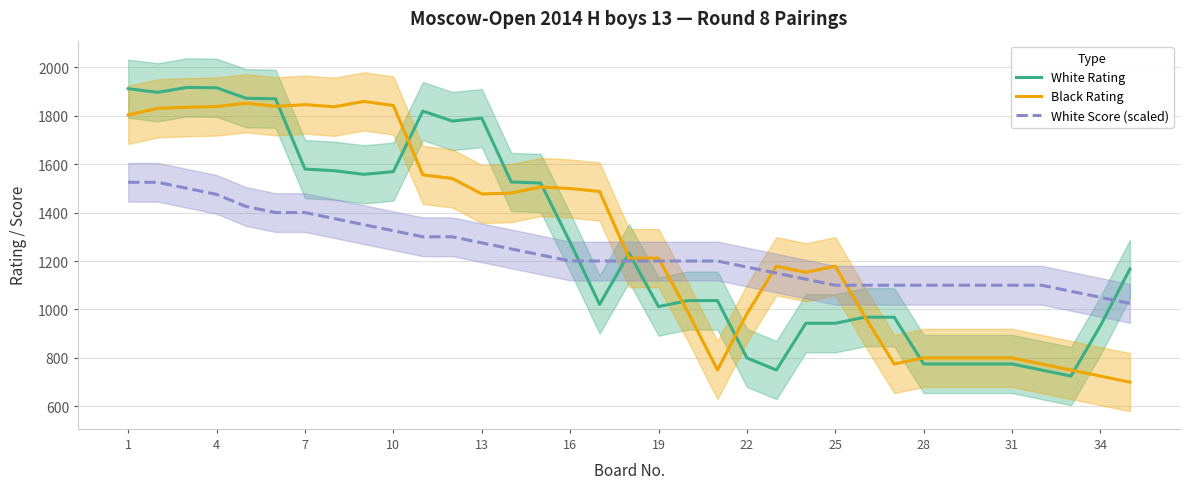

The value of Black Rating at 10 is 873.7. True or false?

False